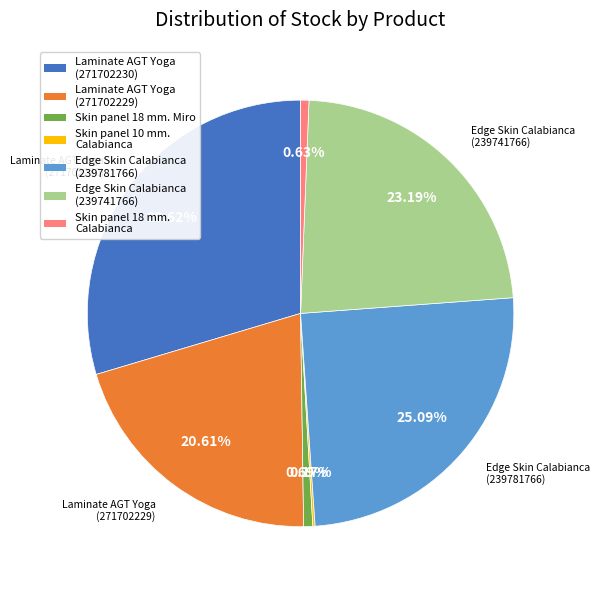

To the nearest percent, what portion does Edge Skin Calabianca (239781766) represent?

25%